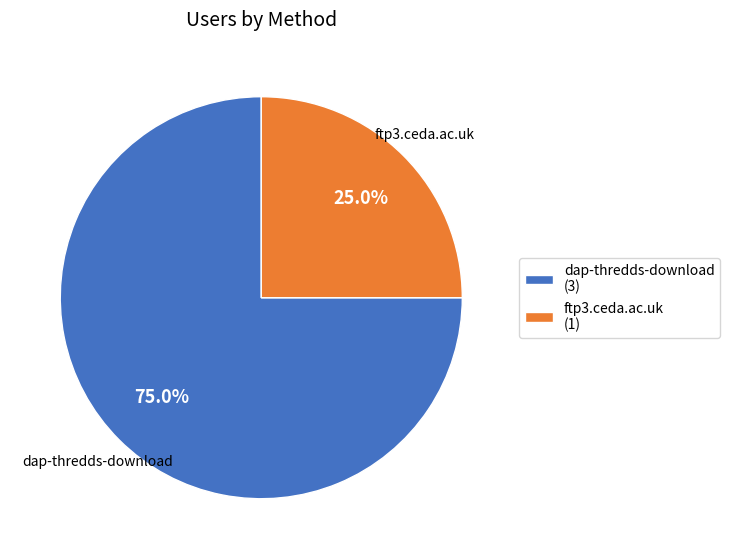

Combined, do dap-thredds-download and ftp3.ceda.ac.uk account for over 50%?

Yes